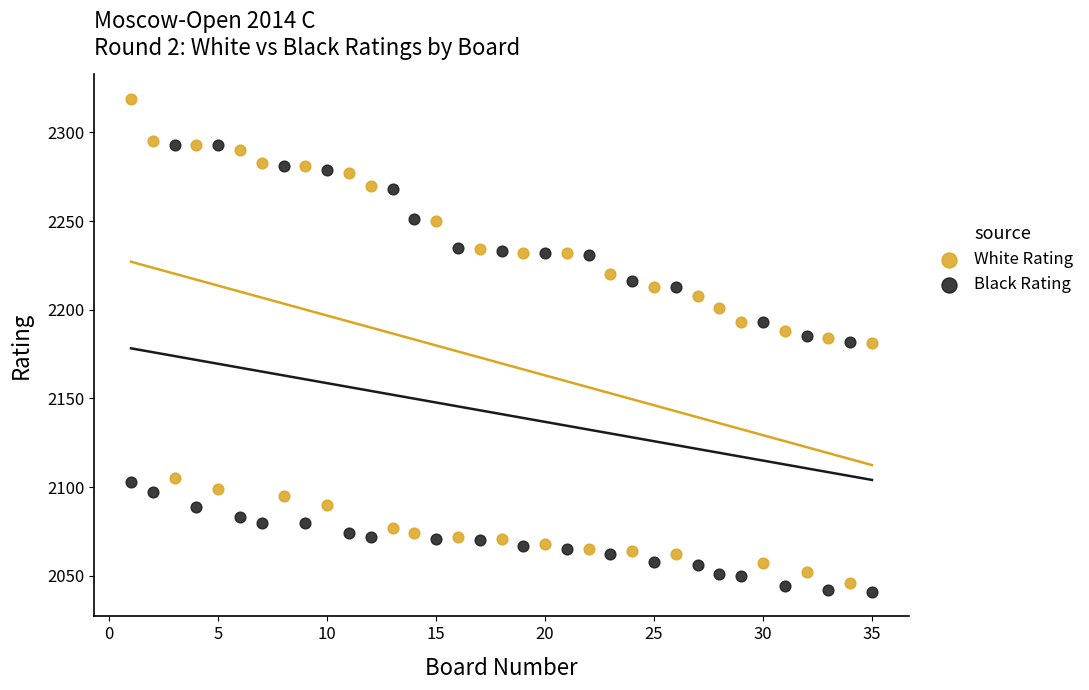

Which series reaches the maximum Y coordinate?

White Rating